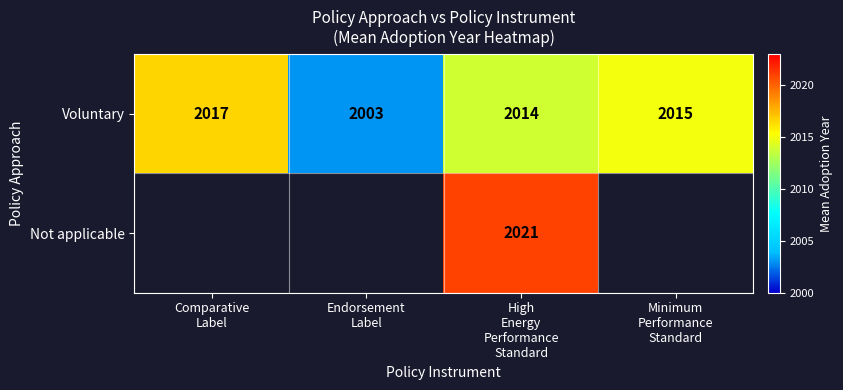

What is the sum of all Voluntary values?

8049